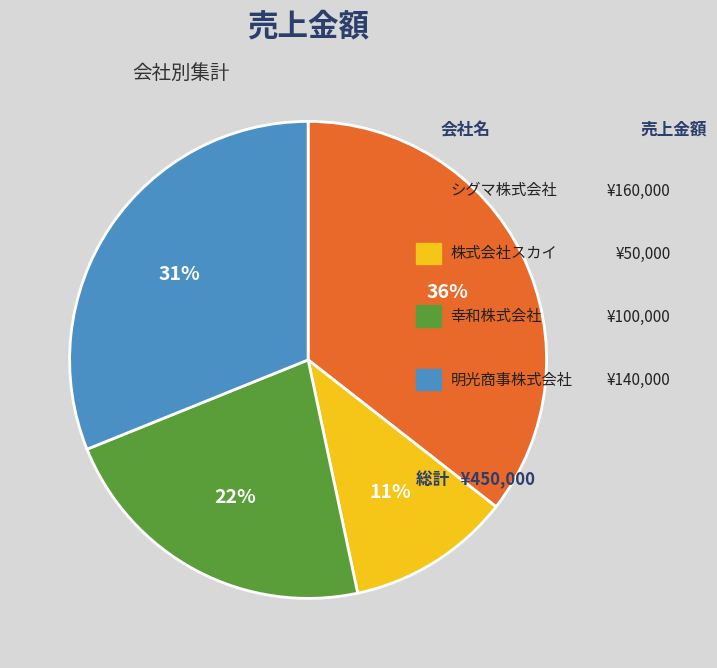

Is there a majority slice in this chart?

No